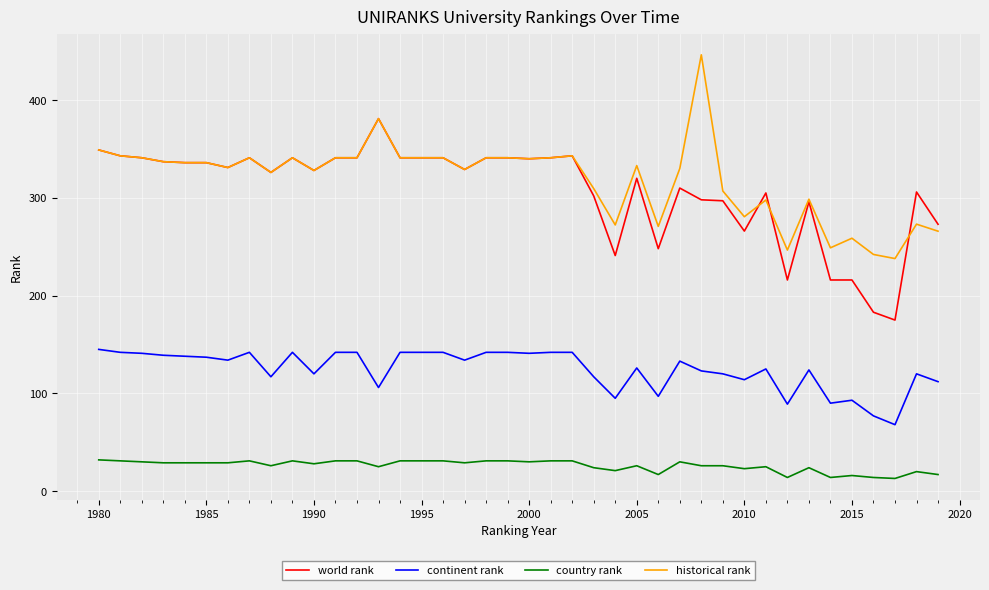

What is the lowest value of the country rank series?

13.0